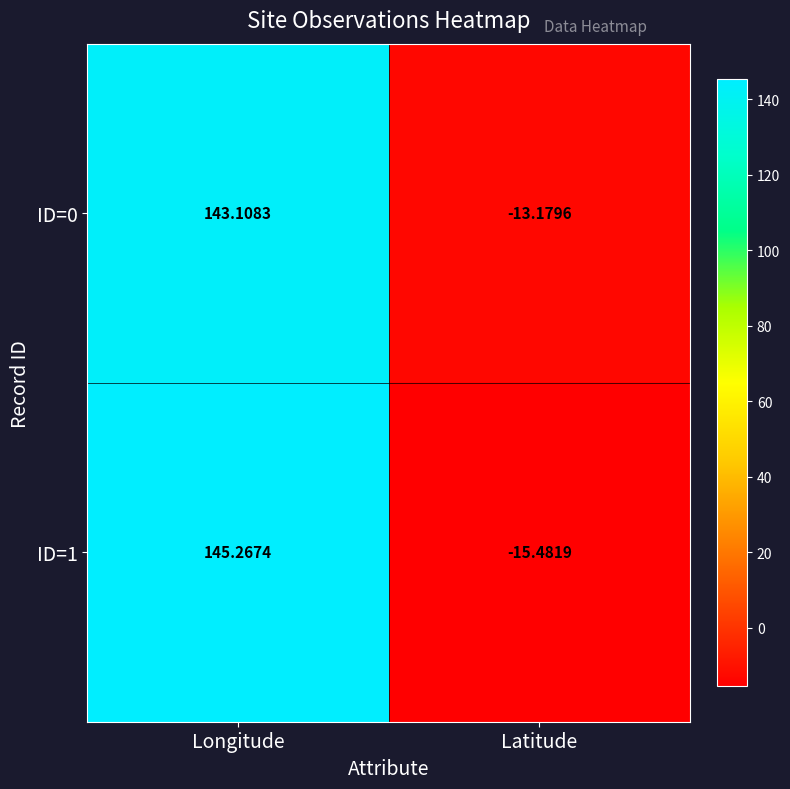

At Latitude, list the series in order from smallest to largest.

ID=1, ID=0